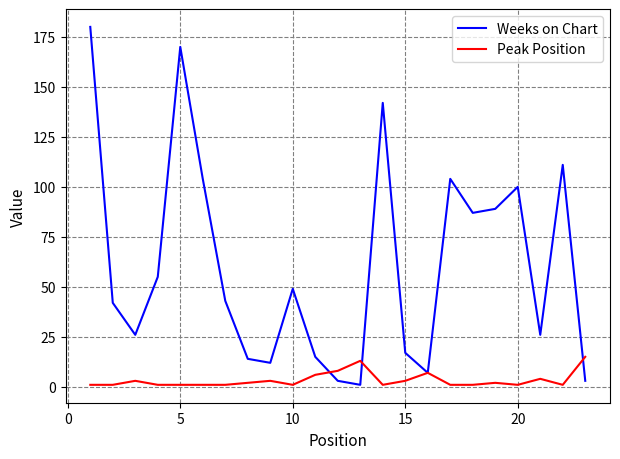

Rank the series by their maximum value, from lowest to highest.

Peak Position, Weeks on Chart